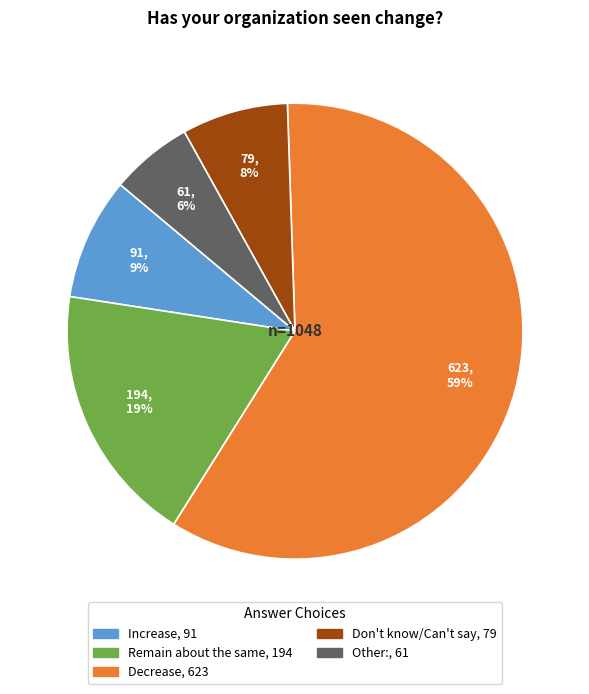

Combined, do Increase and Other: account for over 50%?

No